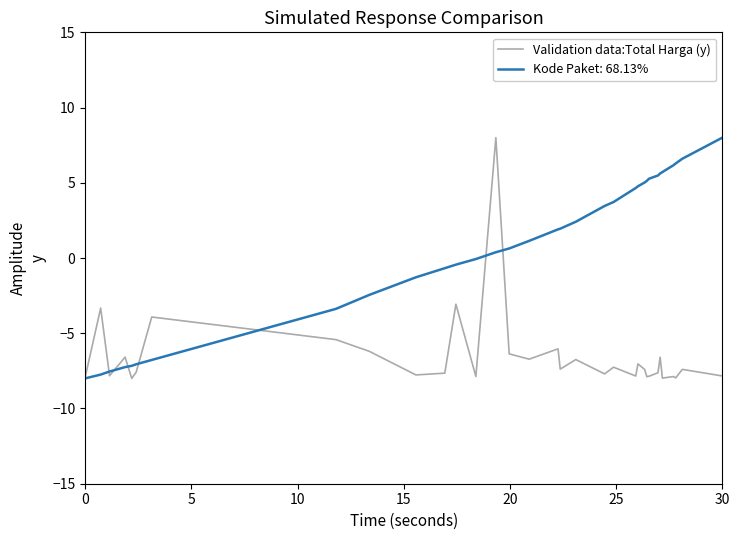

Which series has the largest total across all categories?

Kode Paket: 68.13%